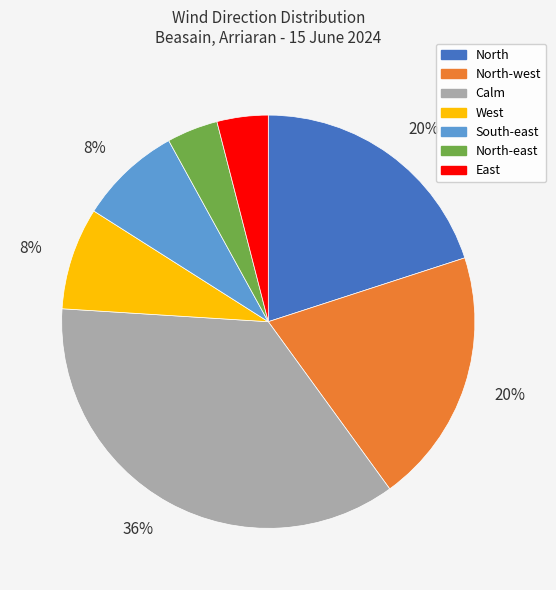

To the nearest percent, what is the difference between the largest and smallest slice percentages?

32%